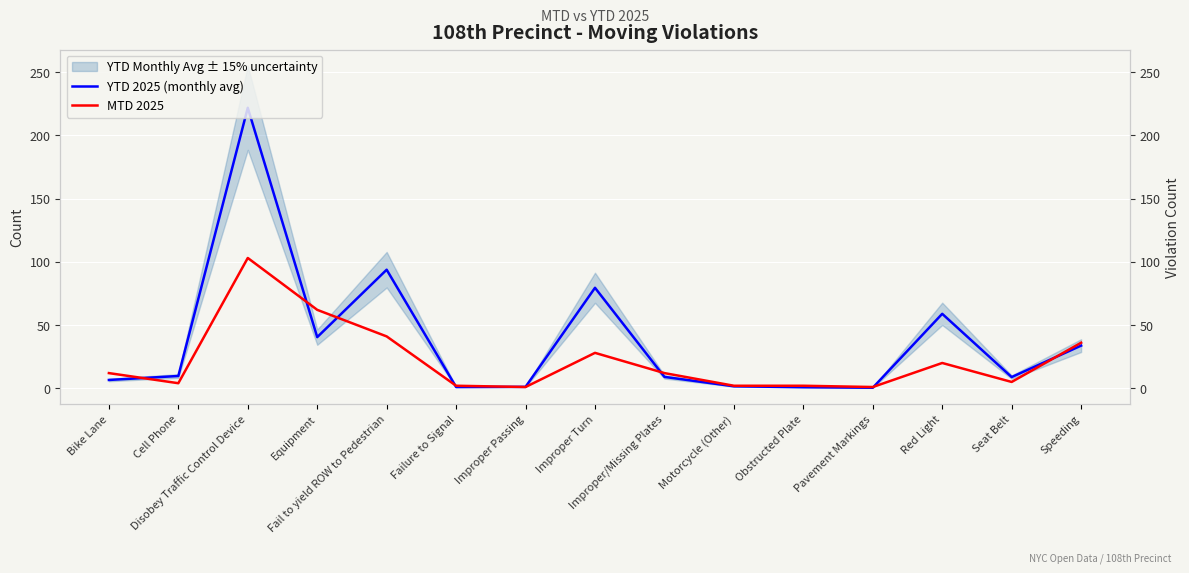

What is the difference between the MTD 2025 values at Disobey Traffic Control Device and Speeding?

67.0